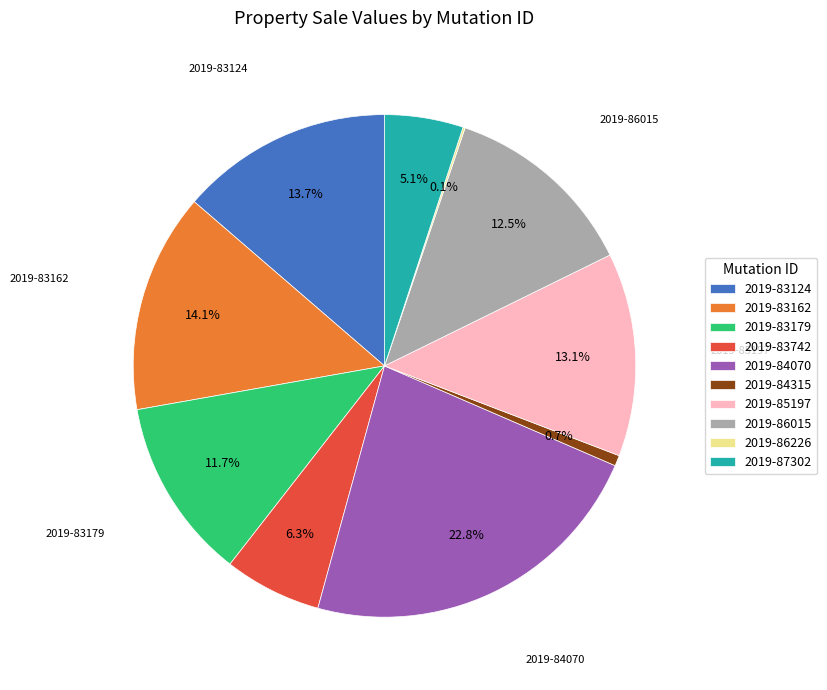

Between 2019-87302 and 2019-84315, which is larger?

2019-87302